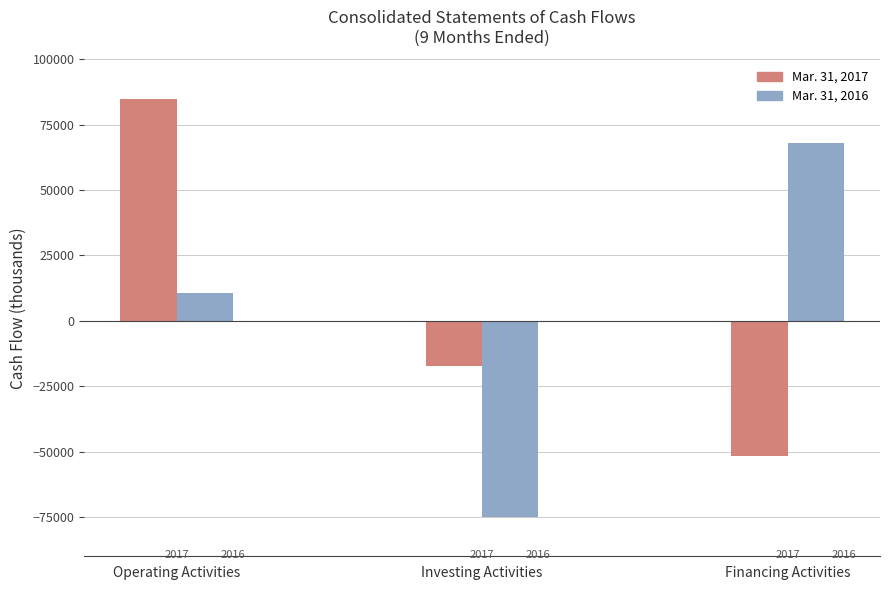

Is it true that Mar. 31, 2016 equals 17993 at Operating Activities?

False